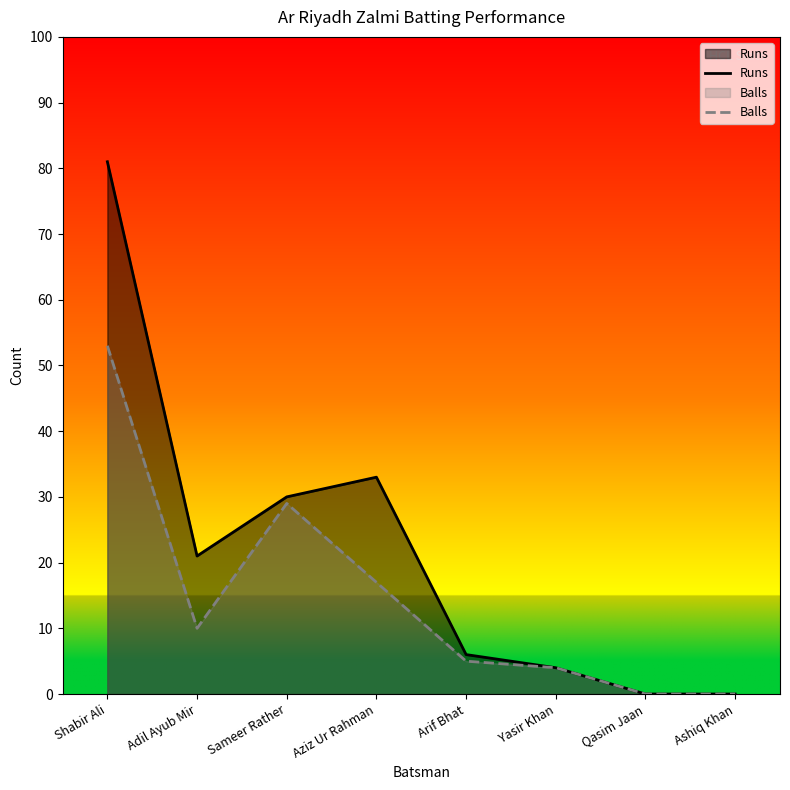

Which label corresponds to the smallest value in the chart?

Qasim Jaan